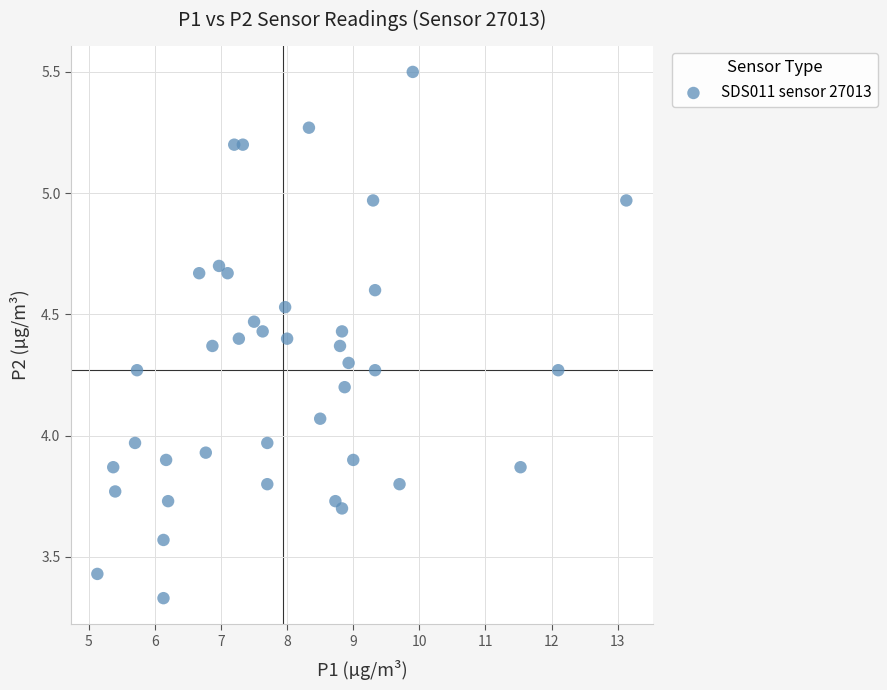

What is the range of Y values (max minus min)?

2.2